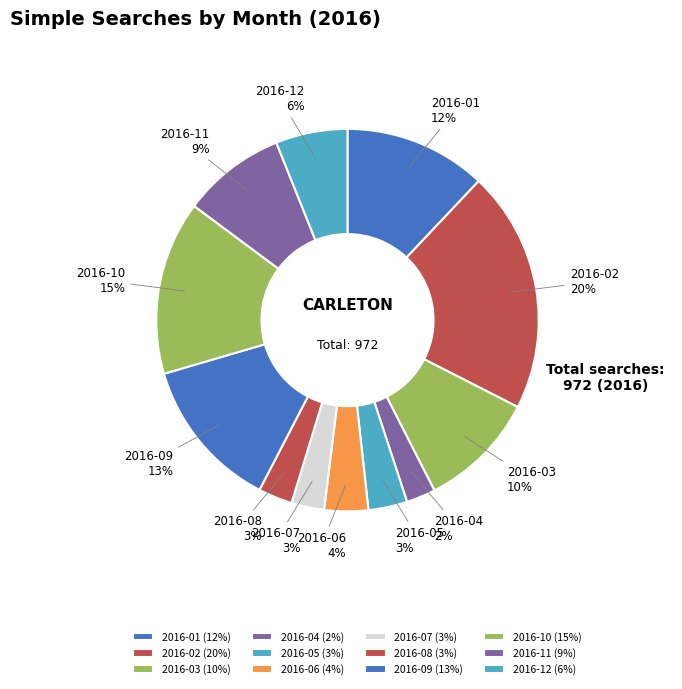

How many segments does this pie chart have?

12